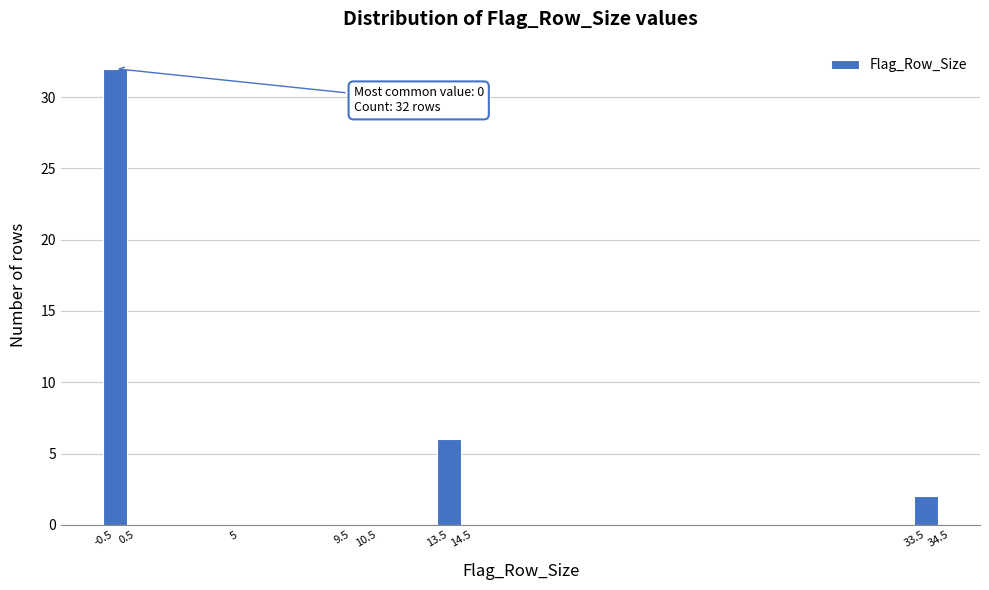

Which range on the x-axis has the tallest bar?

-0.5 to 0.5